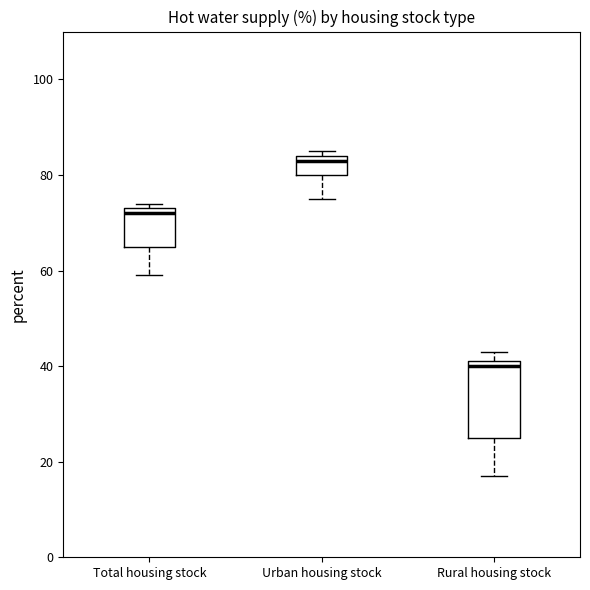

Comparing the boxes themselves (not the whiskers), which one is the tallest?

Rural housing stock